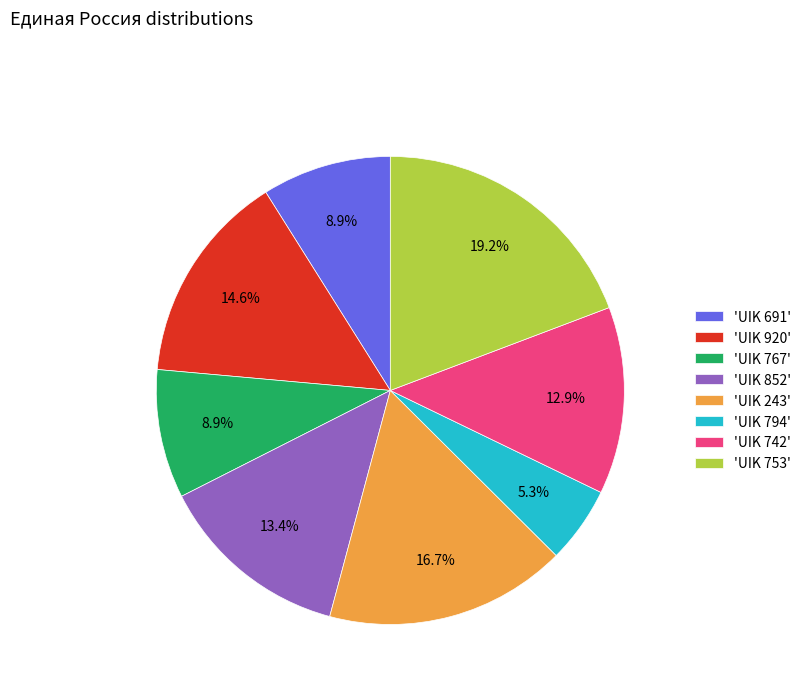

What is the ratio of the value at 'UIK 742' to the value at 'UIK 243'?

0.8